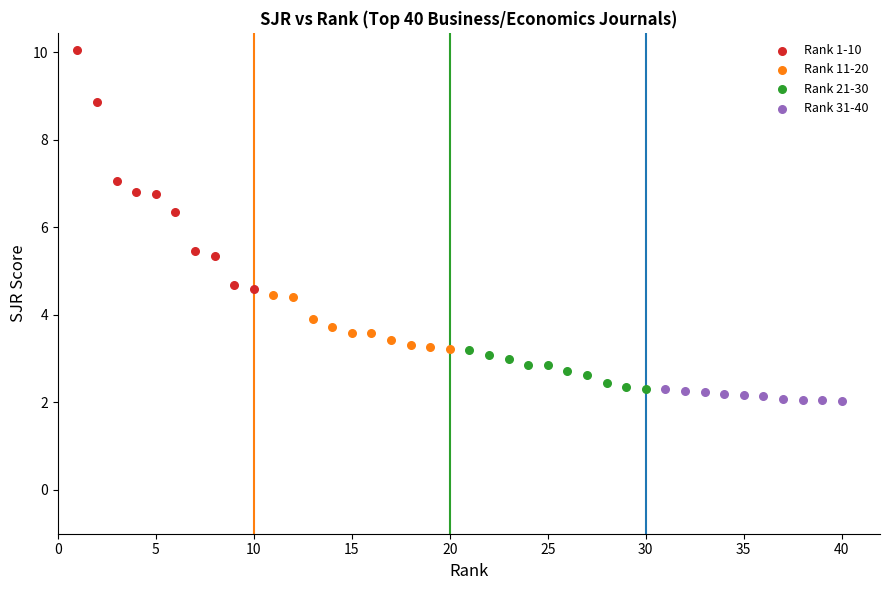

Which series reaches the maximum Y coordinate?

Rank 1-10